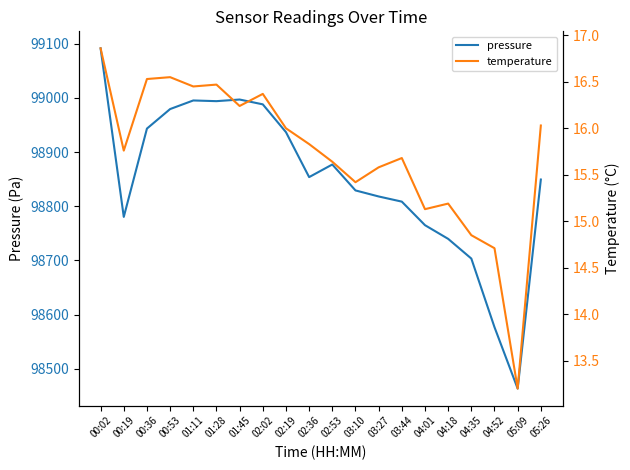

Does the chart have visible grid lines?

No